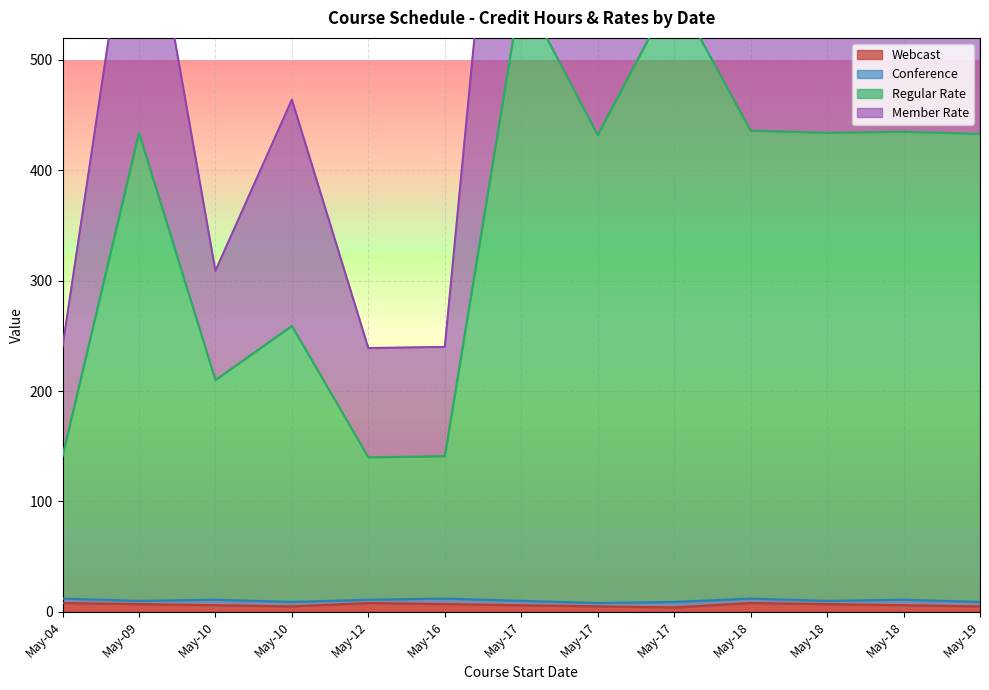

At which category is the sum across all series the highest?

May-17